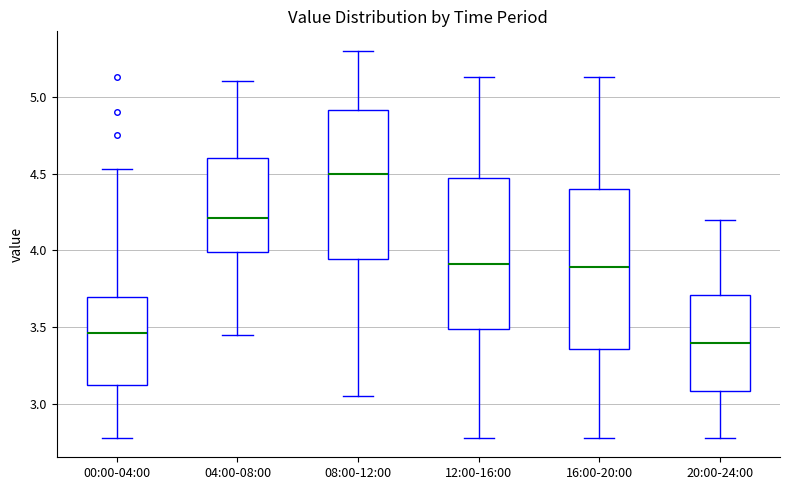

Which box's median line is the highest?

08:00-12:00